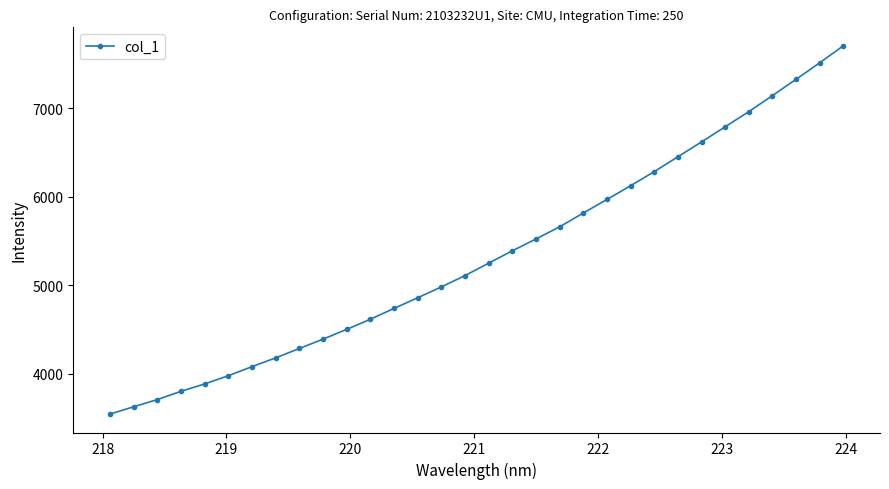

What is the value of the 28th point from the left?

6961.8